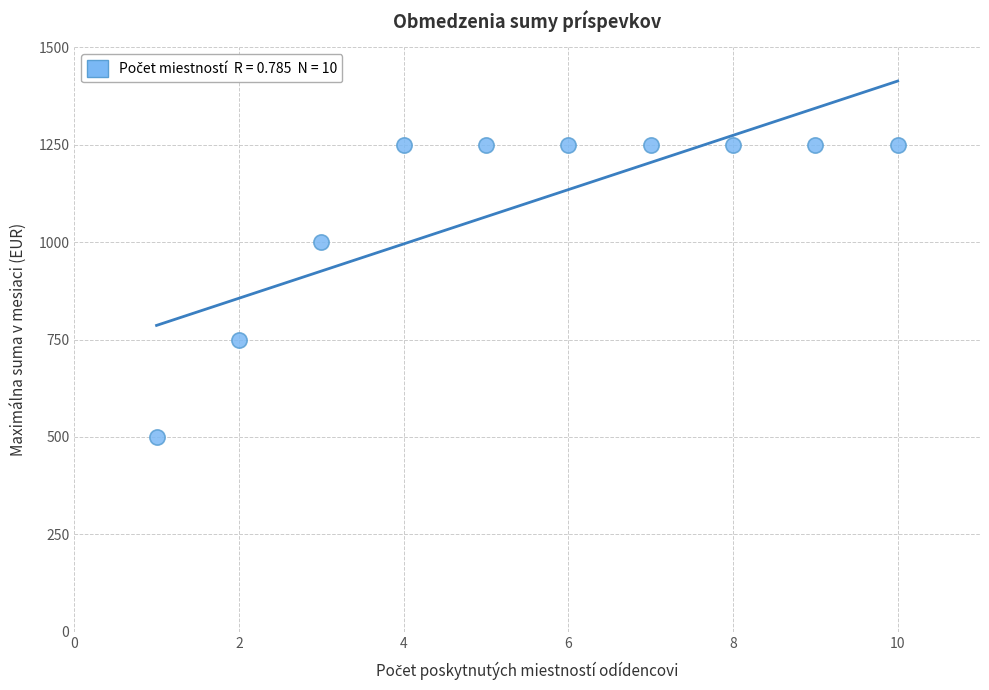

What is the range of Y values (max minus min)?

750